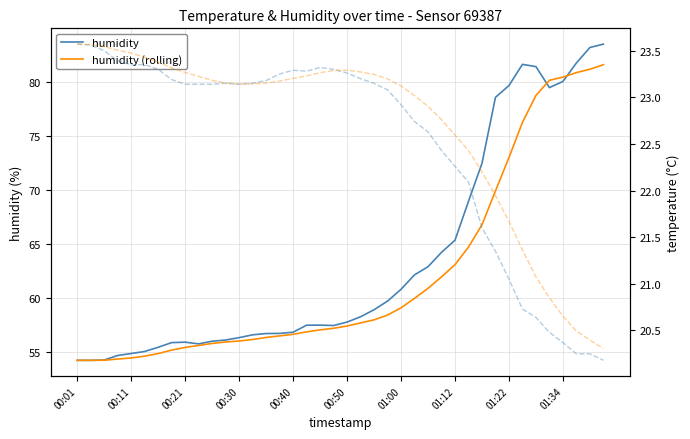

In temperature, how many points are higher than both neighbors (excluding endpoints)?

3